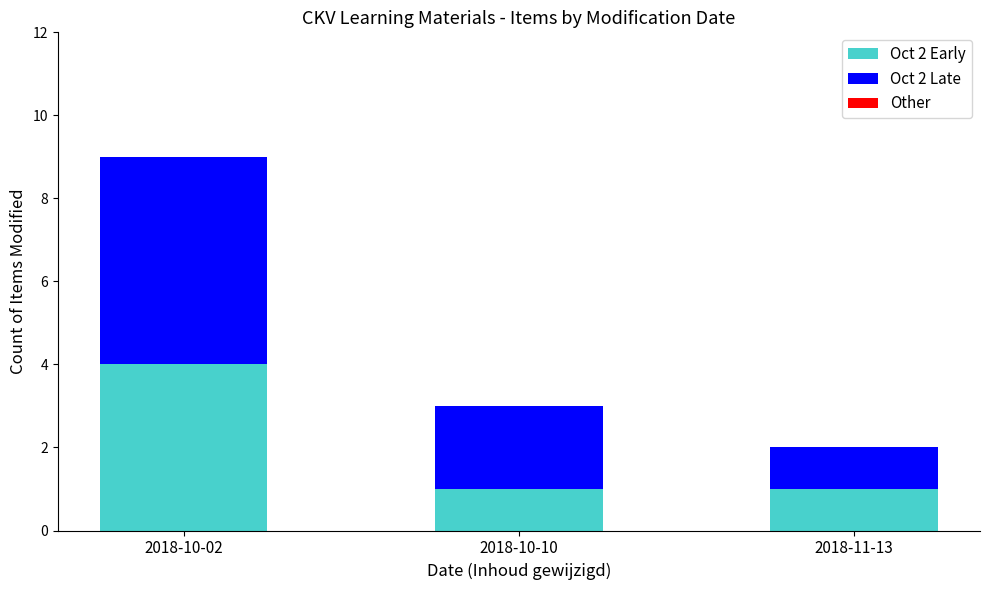

Does the chart contain stacked bars?

Yes